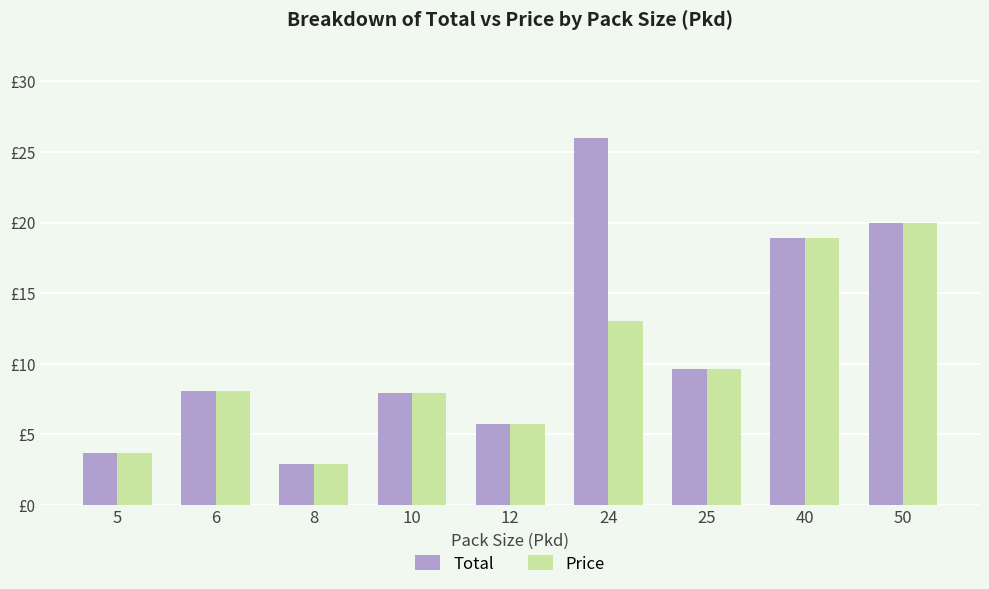

What are all the series names shown in the legend?

Total, Price